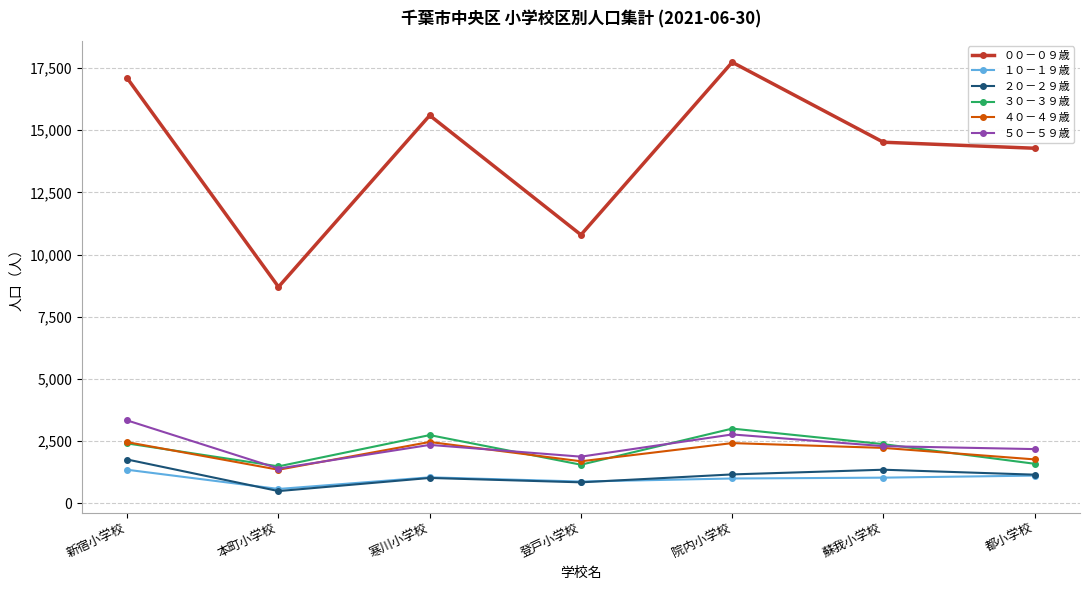

Is it true that ５０－５９歳 equals 2297 at 蘇我小学校?

True